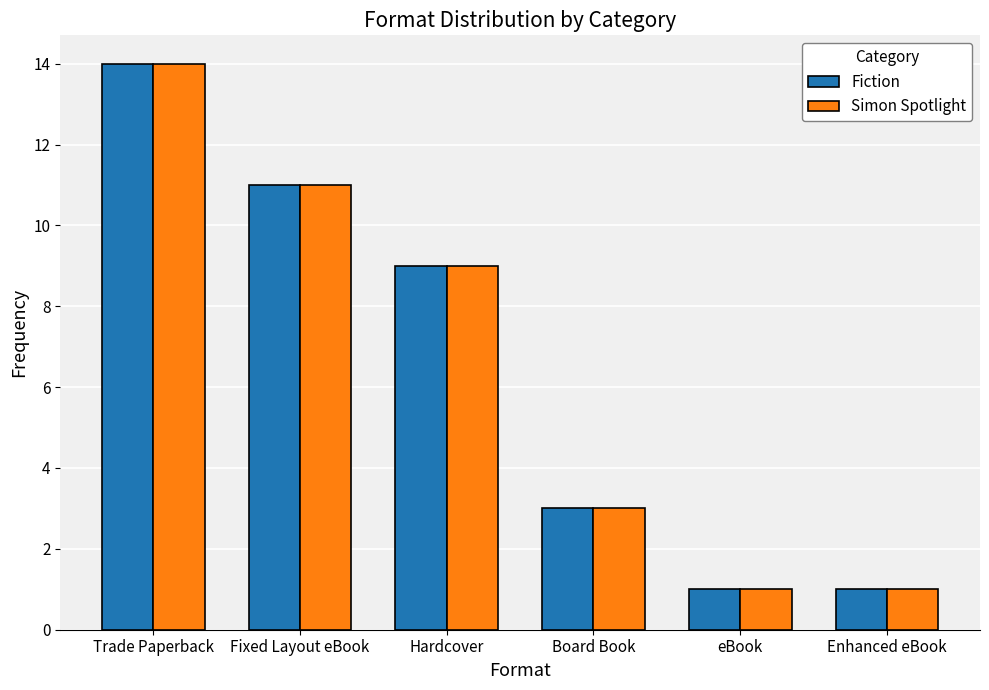

What is the value of the Simon Spotlight bar at the 3rd from the left?

9